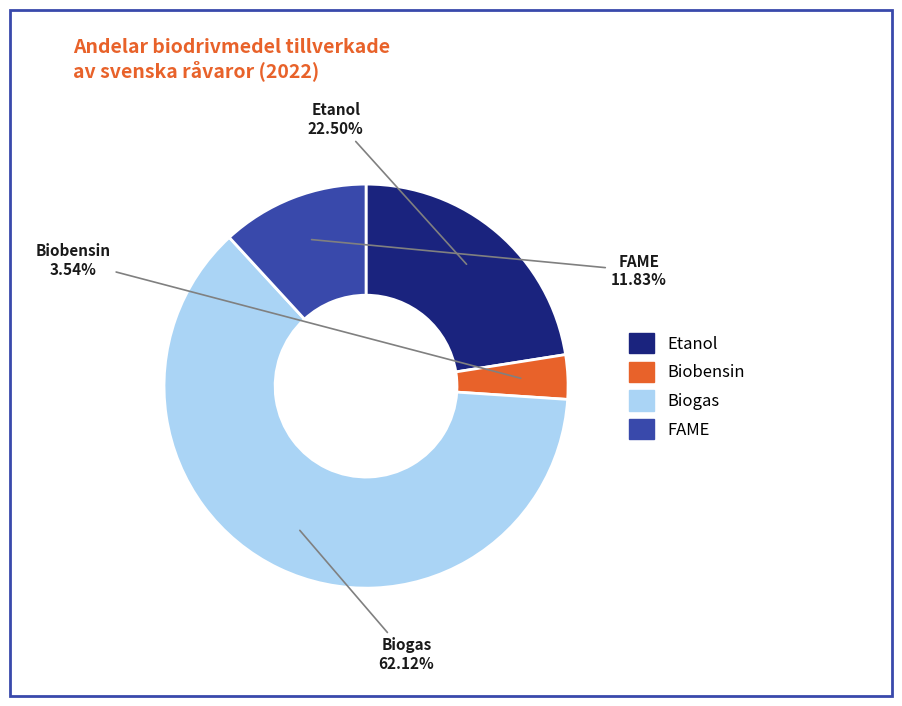

To the nearest percent, what is the average slice percentage?

25%